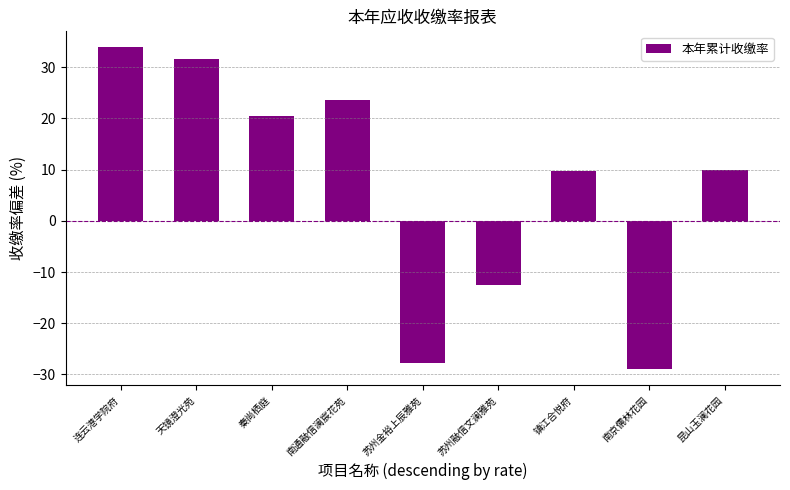

Which label corresponds to the smallest value in the chart?

南京儒林花园